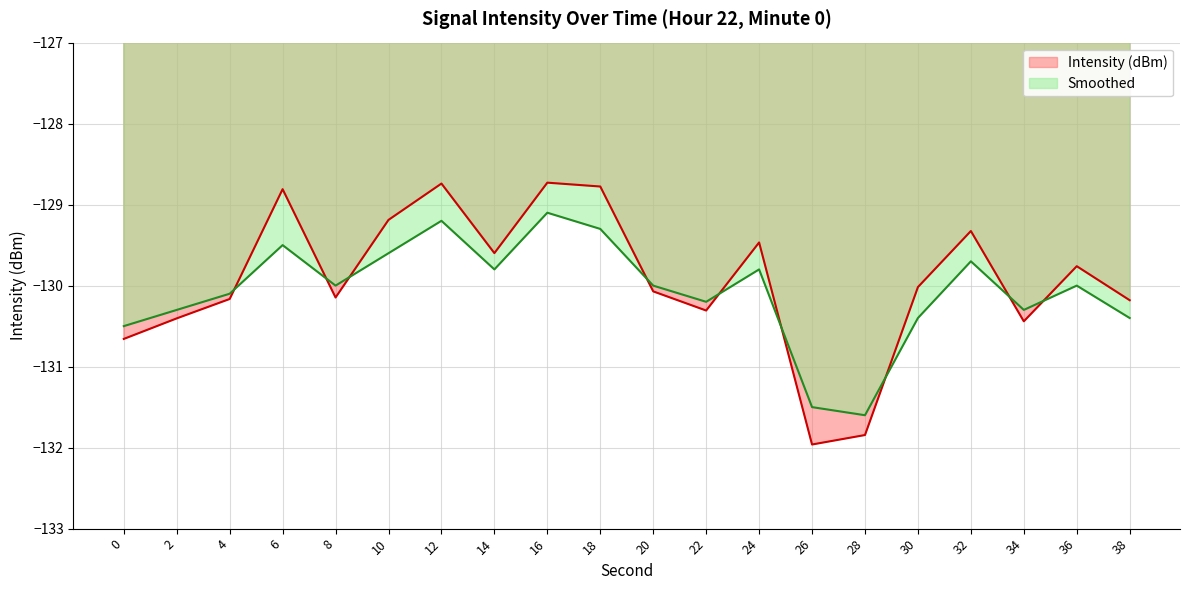

Between 4 and 24, which series saw the biggest shift?

Intensity (dBm)